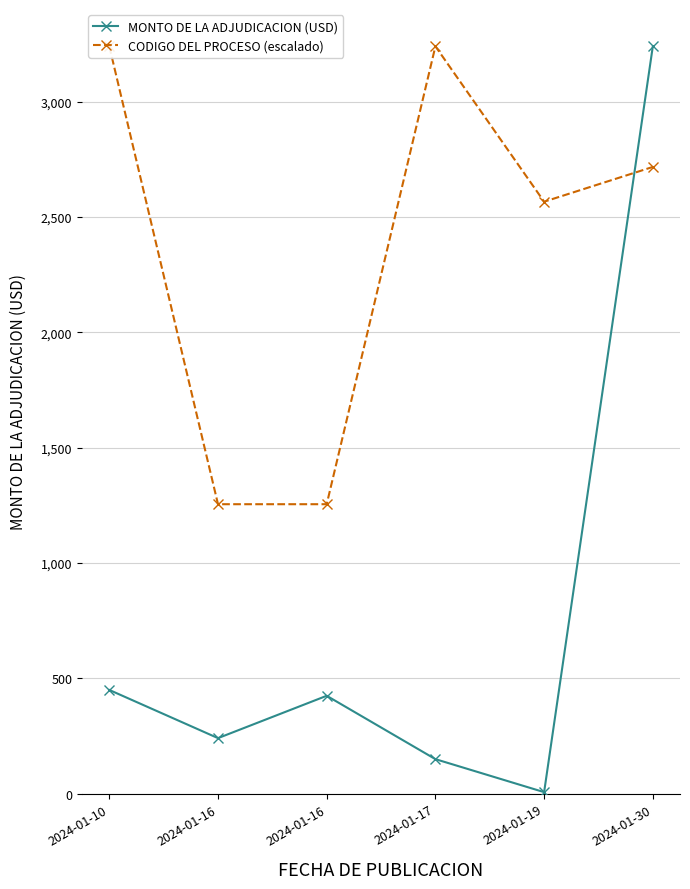

What is the maximum value shown in the chart?

3240.0